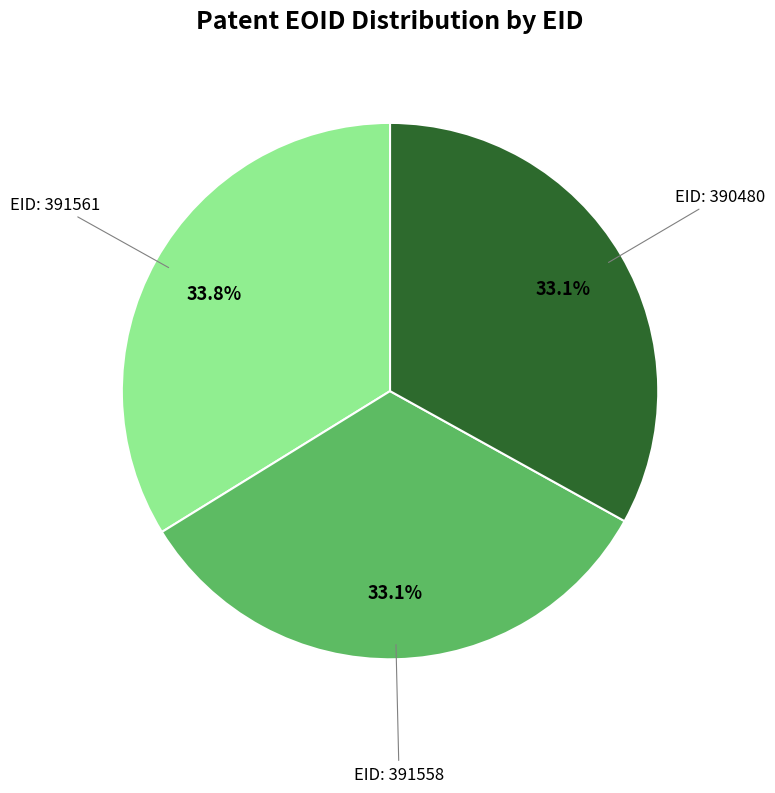

Is there any slice that represents more than half of the pie?

No